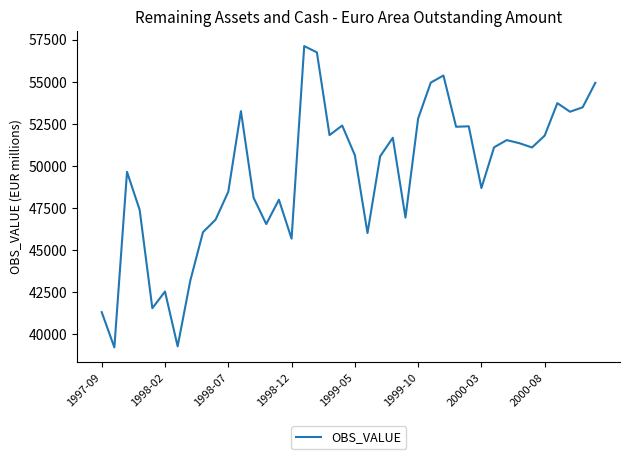

What is the greatest value displayed?

57119.0